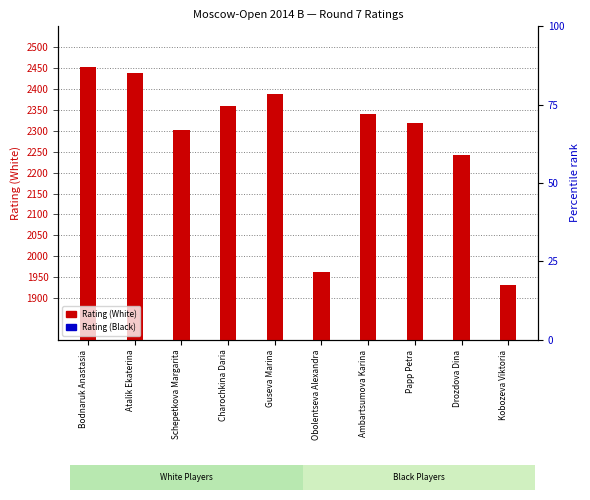

What are all the series names shown in the legend?

Rating (White), Rating (Black)